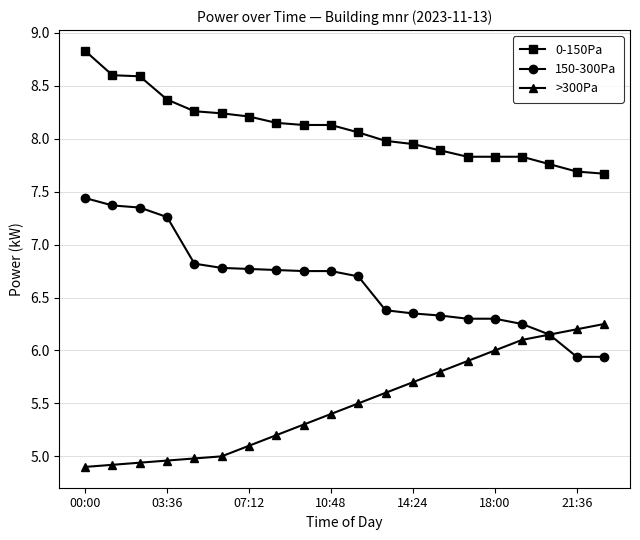

Rank the series by their average value, from highest to lowest.

0-150Pa, 150-300Pa, >300Pa